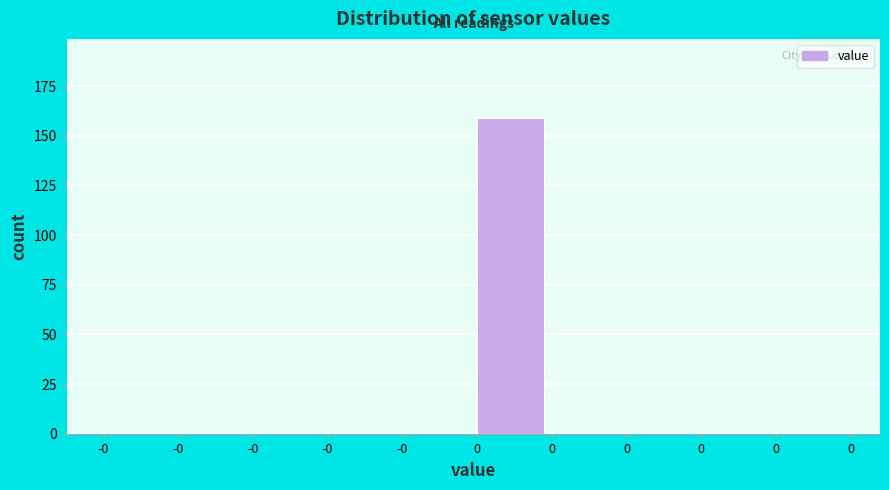

Count the number of categories in the chart.

10